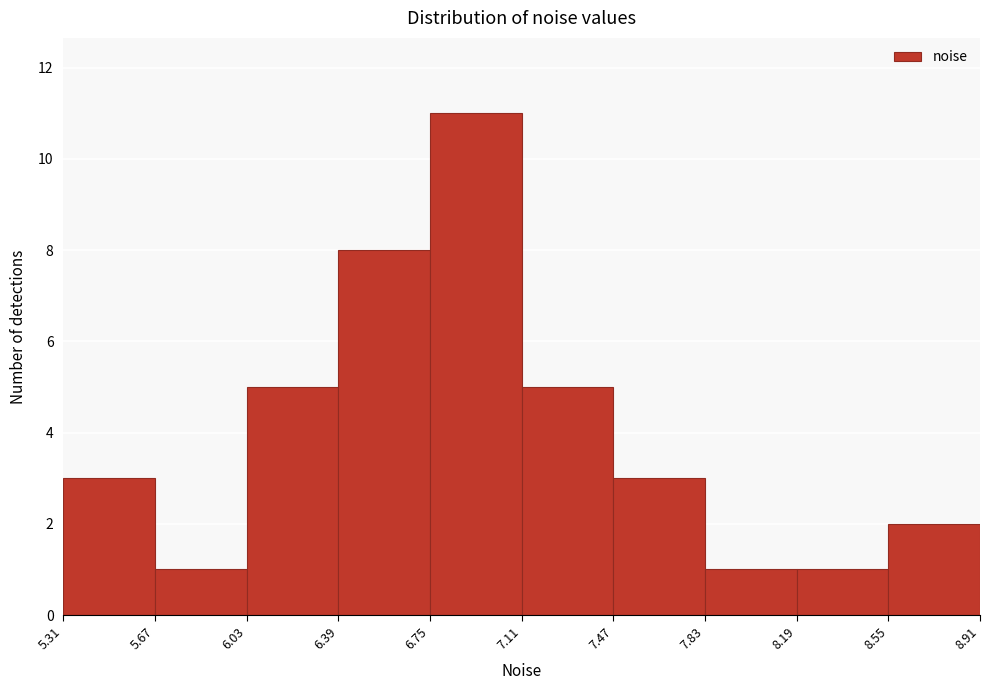

Reading left to right, list every bar in this chart as the range it spans on the x-axis followed by its height. The values are not printed on the chart, so give them approximately, as read against the axis.

5.31 to 5.67: 3
5.67 to 6.03: 1
6.03 to 6.39: 5
6.39 to 6.75: 8
6.75 to 7.11: 11
7.11 to 7.47: 5
7.47 to 7.83: 3
7.83 to 8.19: 1
8.19 to 8.55: 1
8.55 to 8.91: 2